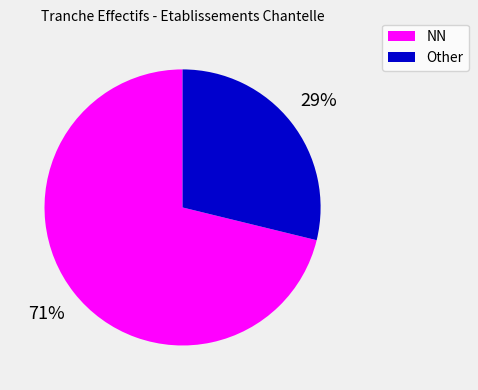

Is there any slice that represents more than half of the pie?

Yes